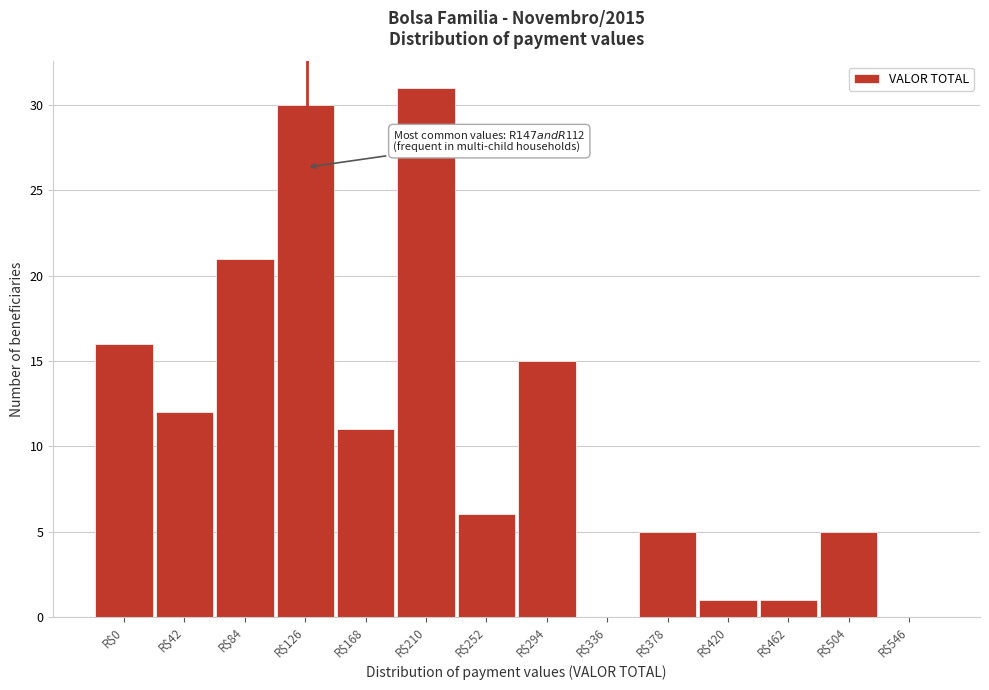

Which category has the highest value across all series?

R$210